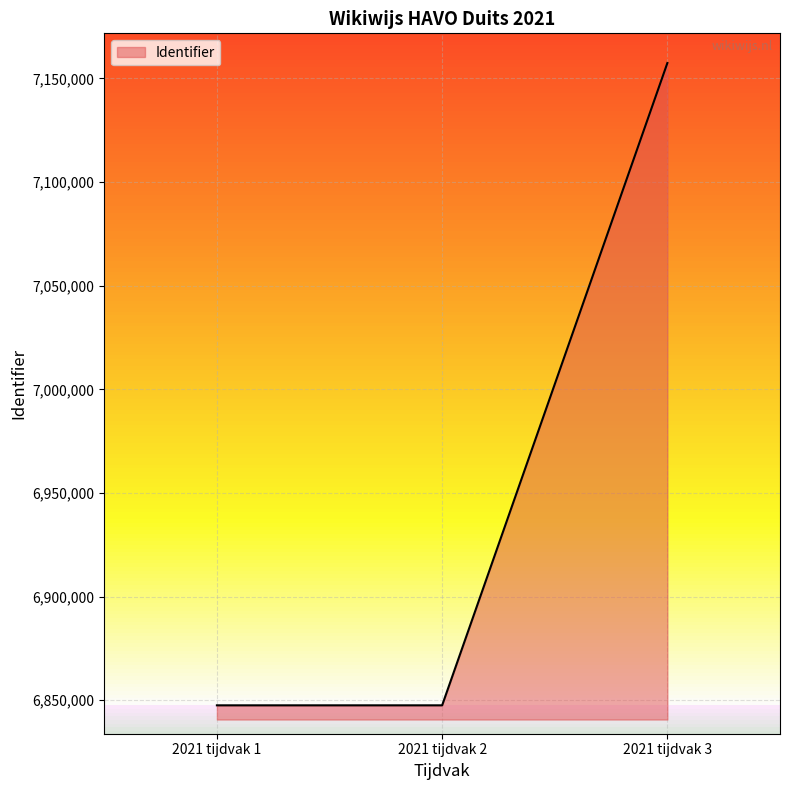

What is the sum of all values?

20852568